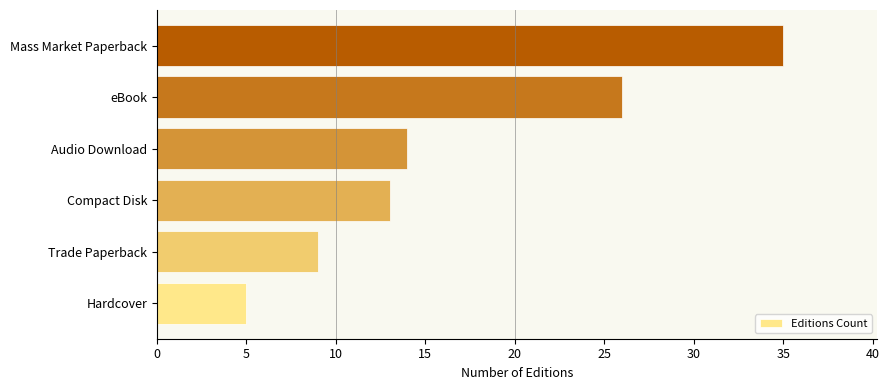

True or false: the data shows 38 at eBook.

False